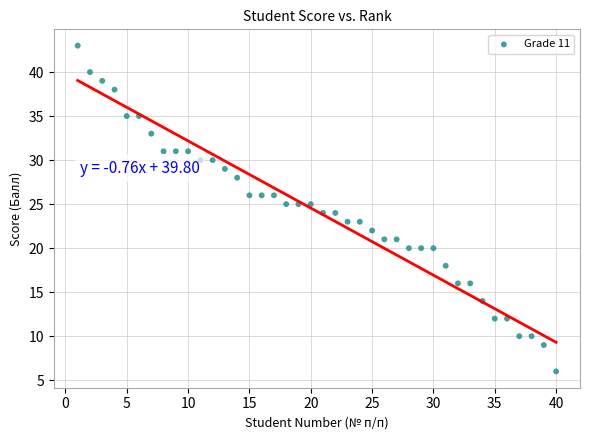

What is the range of Y values (max minus min)?

37